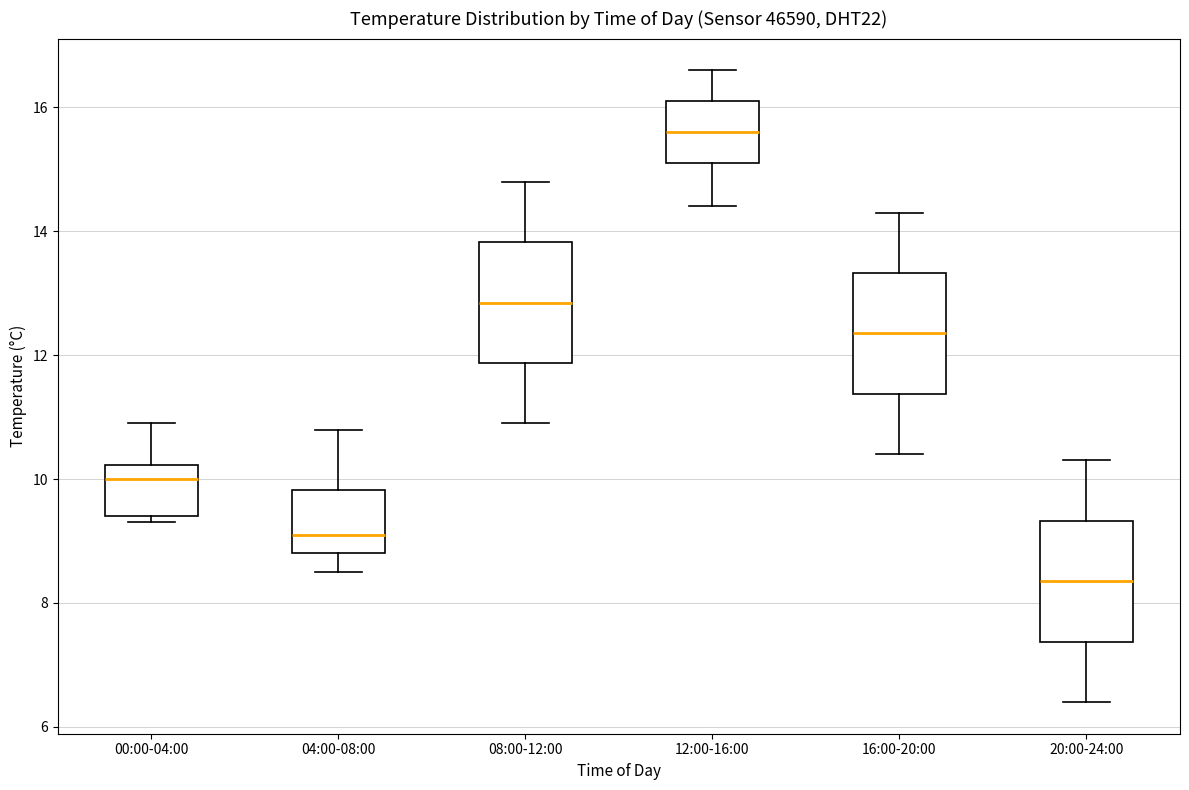

Reading left to right, transcribe this box plot: for each box, give where its median line is, the range the box spans, and where its two whiskers end, as read against the y-axis. The values are not printed on the chart, so give them approximately, as read against the axis.

00:00-04:00: median 10.0, box 9.4 to 10.2, whiskers 9.4 (just below the box's lower edge) to 11.0
04:00-08:00: median 9.2, box 8.8 to 9.8, whiskers 8.6 to 10.8
08:00-12:00: median 12.8, box 11.8 to 13.8, whiskers 11.0 to 14.8
12:00-16:00: median 15.6, box 15.2 to 16.2, whiskers 14.4 to 16.6
16:00-20:00: median 12.4, box 11.4 to 13.4, whiskers 10.4 to 14.4
20:00-24:00: median 8.4, box 7.4 to 9.4, whiskers 6.4 to 10.4